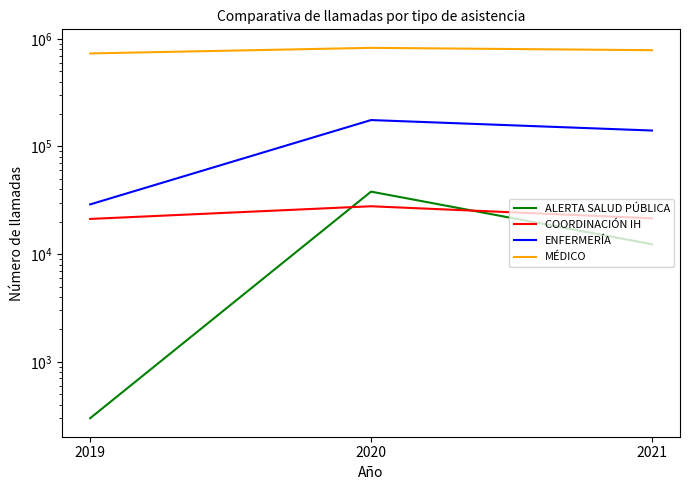

At which category is the sum across all series the highest?

2020